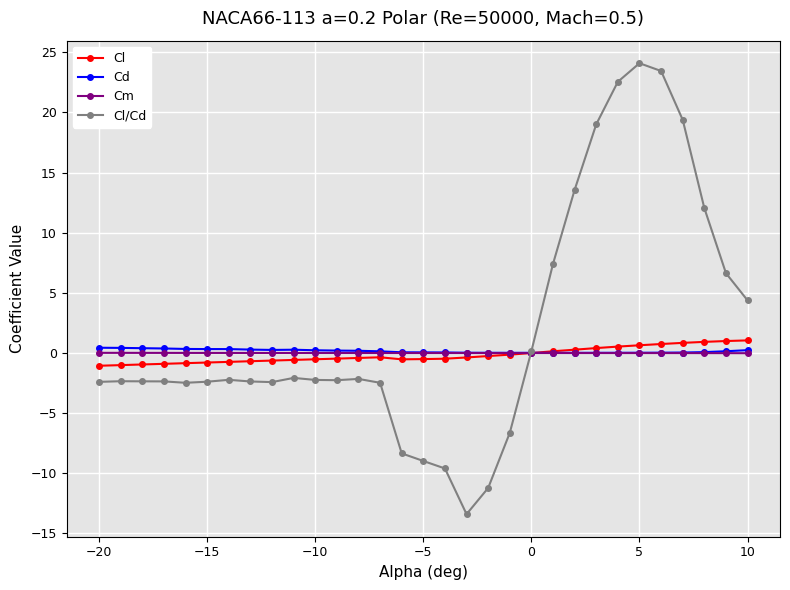

Which series has the widest spread of values?

Cl/Cd